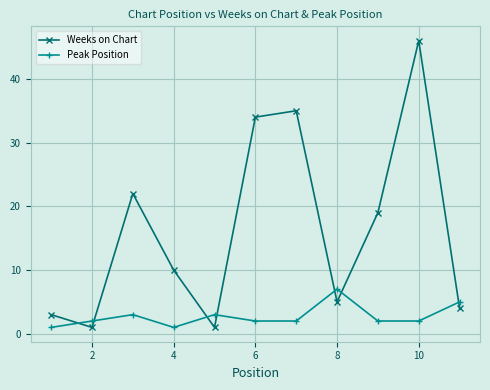

Which series has the largest range (max minus min)?

Weeks on Chart